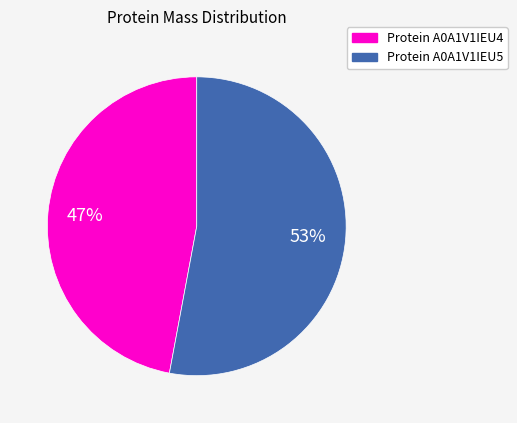

To the nearest percent, what percentage of the pie is Protein A0A1V1IEU5?

53%